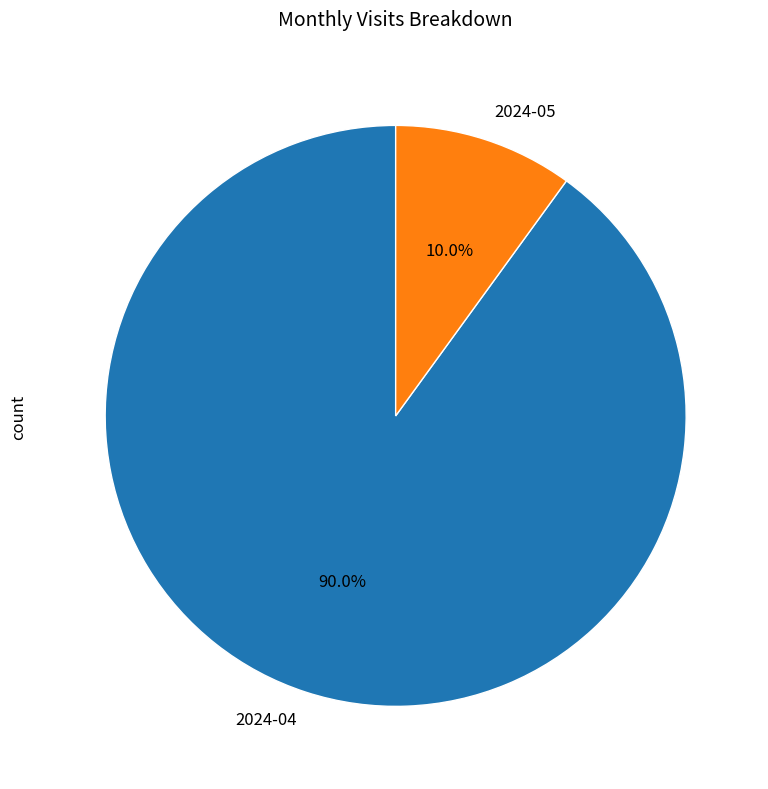

Which category has the smallest portion of the pie?

2024-05